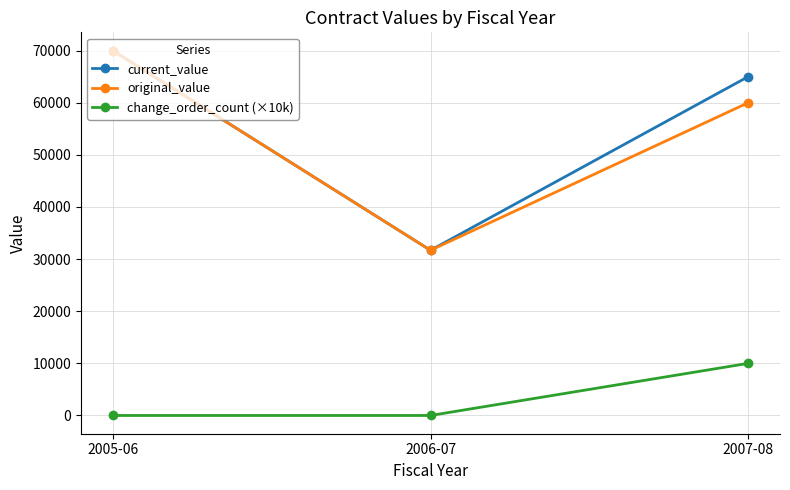

True or false: change_order_count (×10k) has a value of 5588 at 2007-08.

False